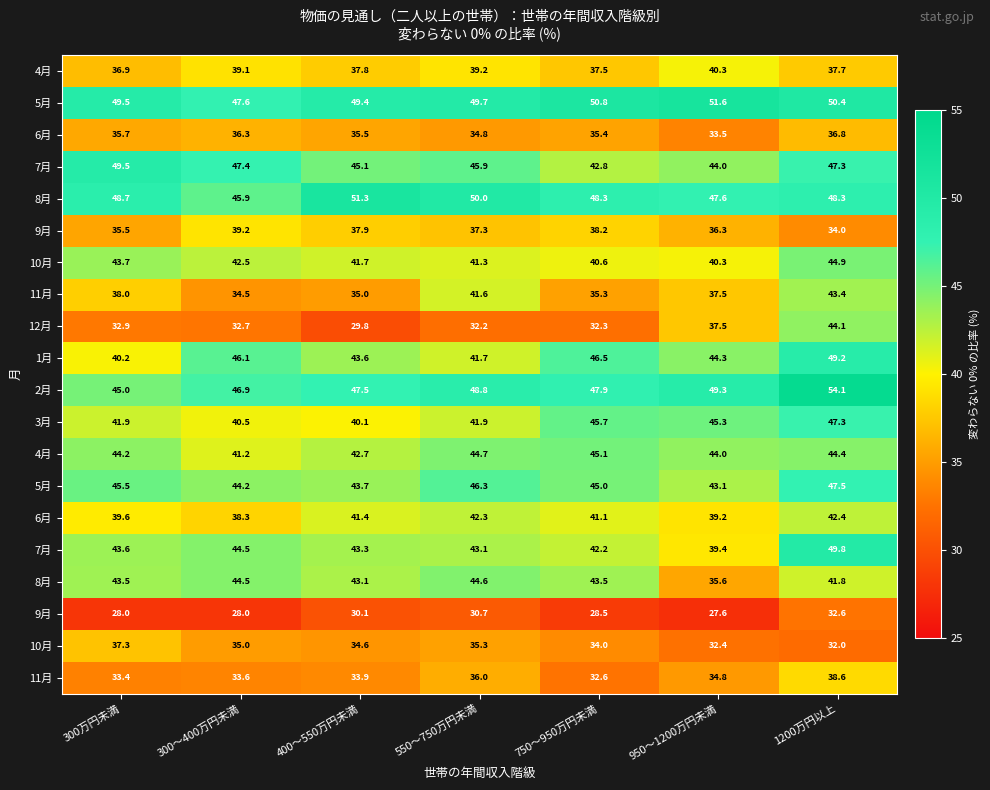

What is the difference between the highest and lowest values at 550～750万円未満?

19.3